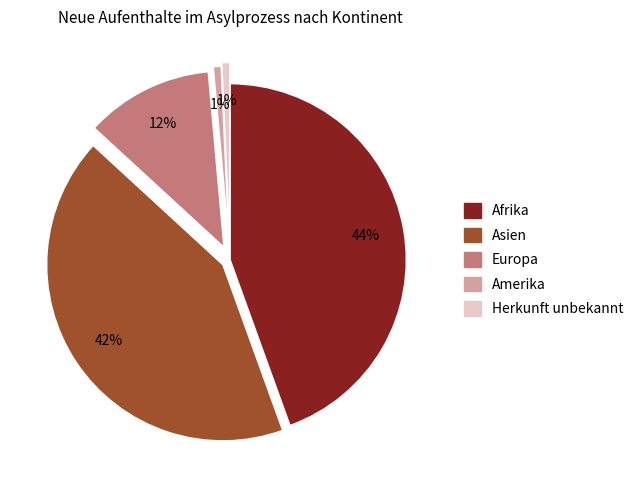

What is the largest slice in the pie chart?

Afrika